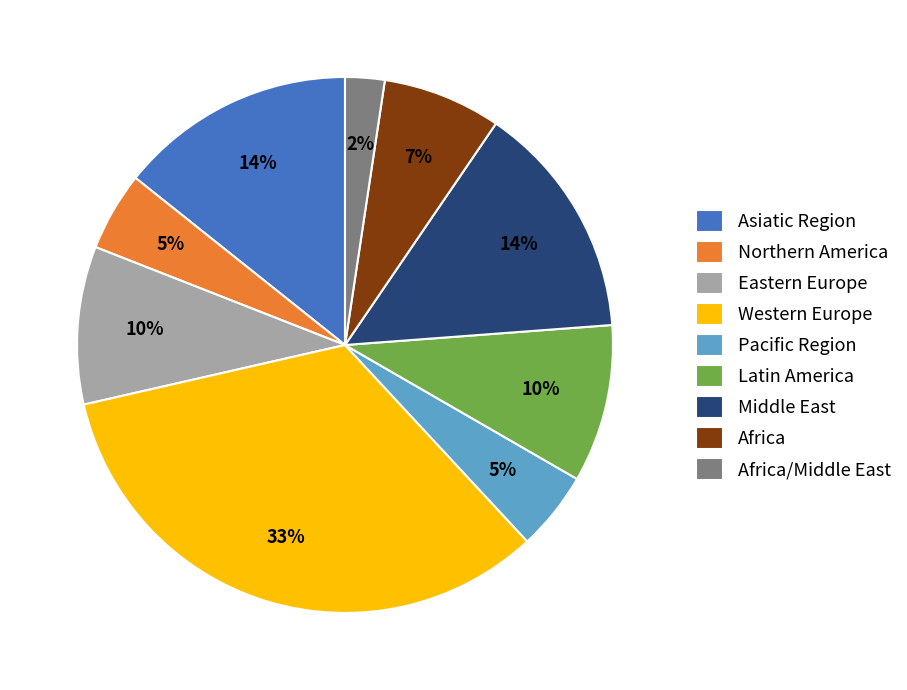

What is the largest slice in the pie chart?

Western Europe